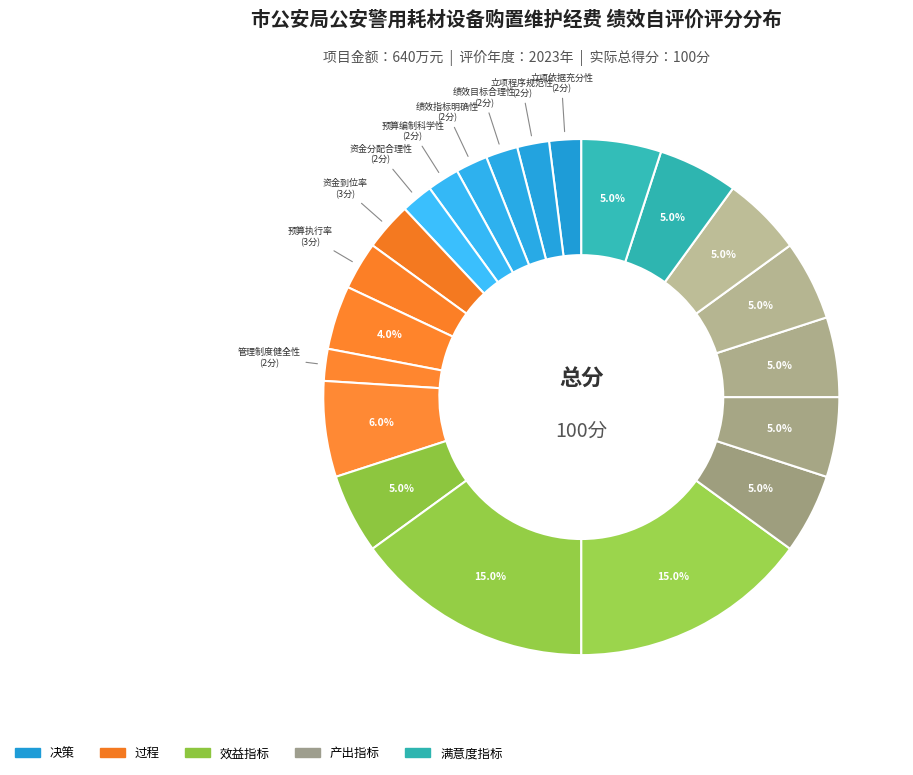

How many slices are in this pie chart?

21